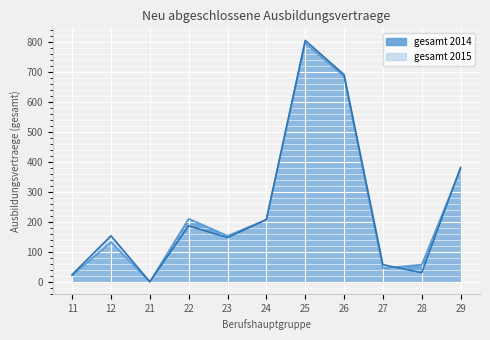

Is it true that gesamt 2014 equals 43 at 22?

False